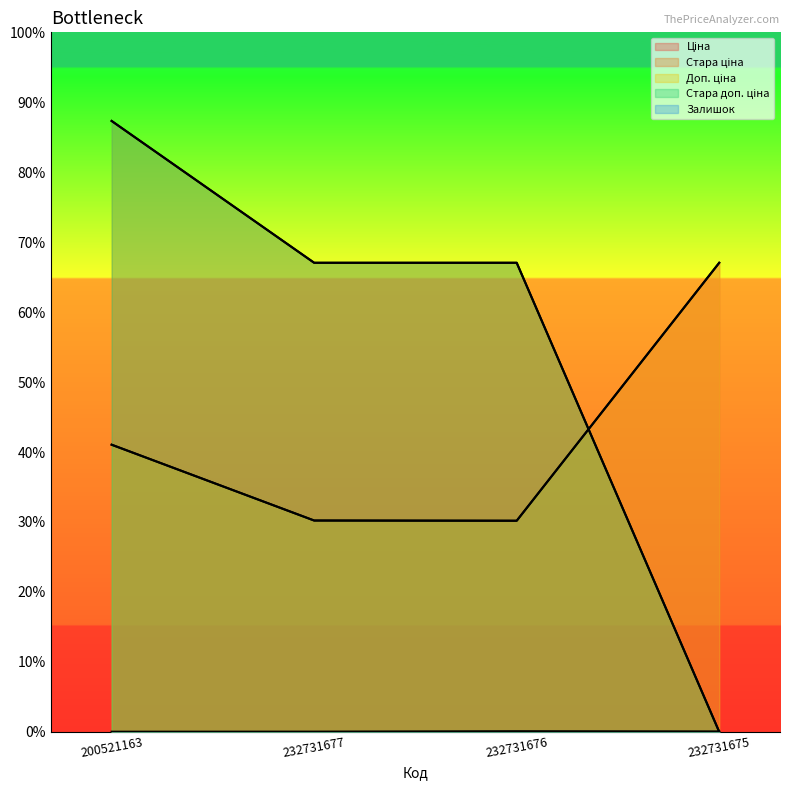

Is it true that Ціна equals 1695.7 at 232731676?

False